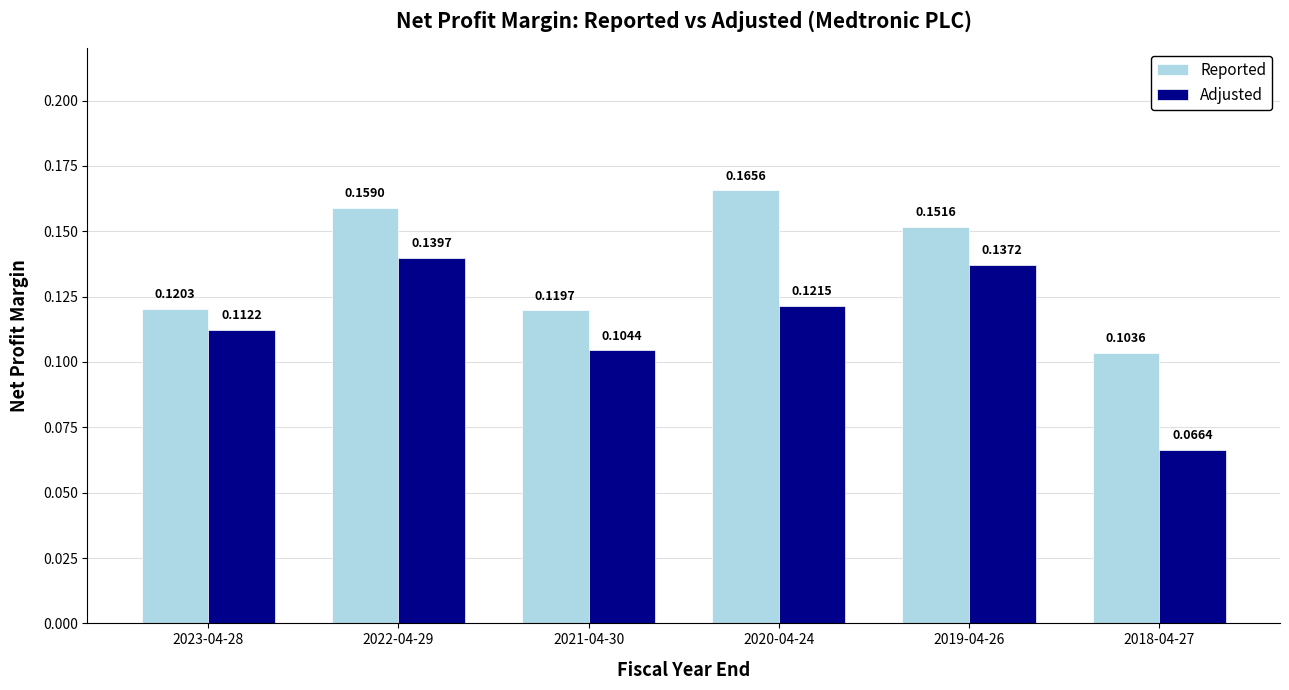

Between 2021-04-30 and 2020-04-24, which series saw the biggest shift?

Reported